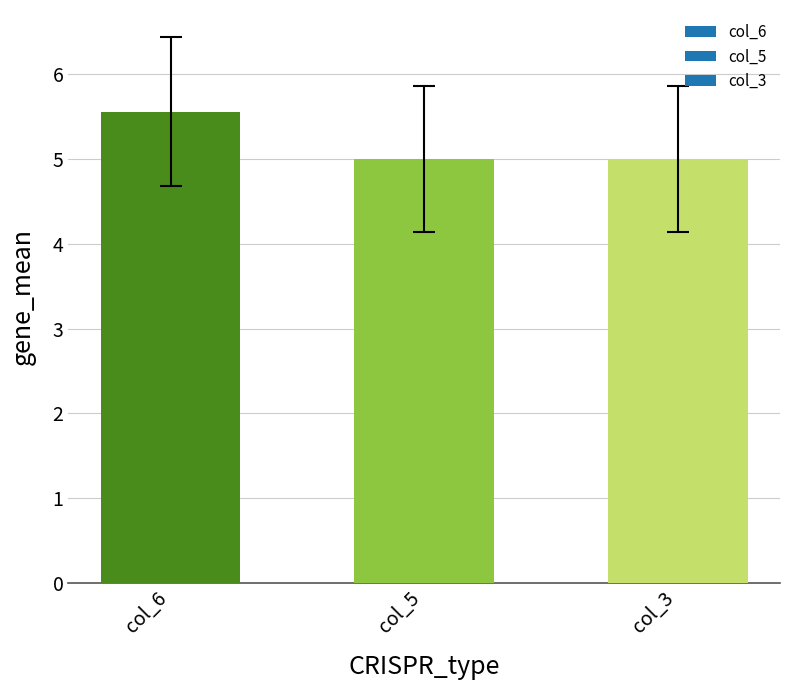

What is the change in value from col_6 to col_5?

-0.6